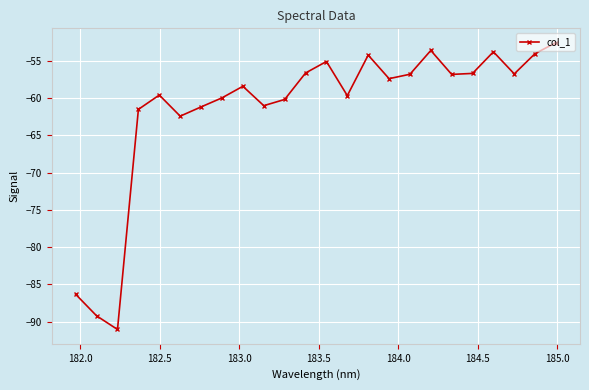

What is the maximum value shown in the chart?

-52.6